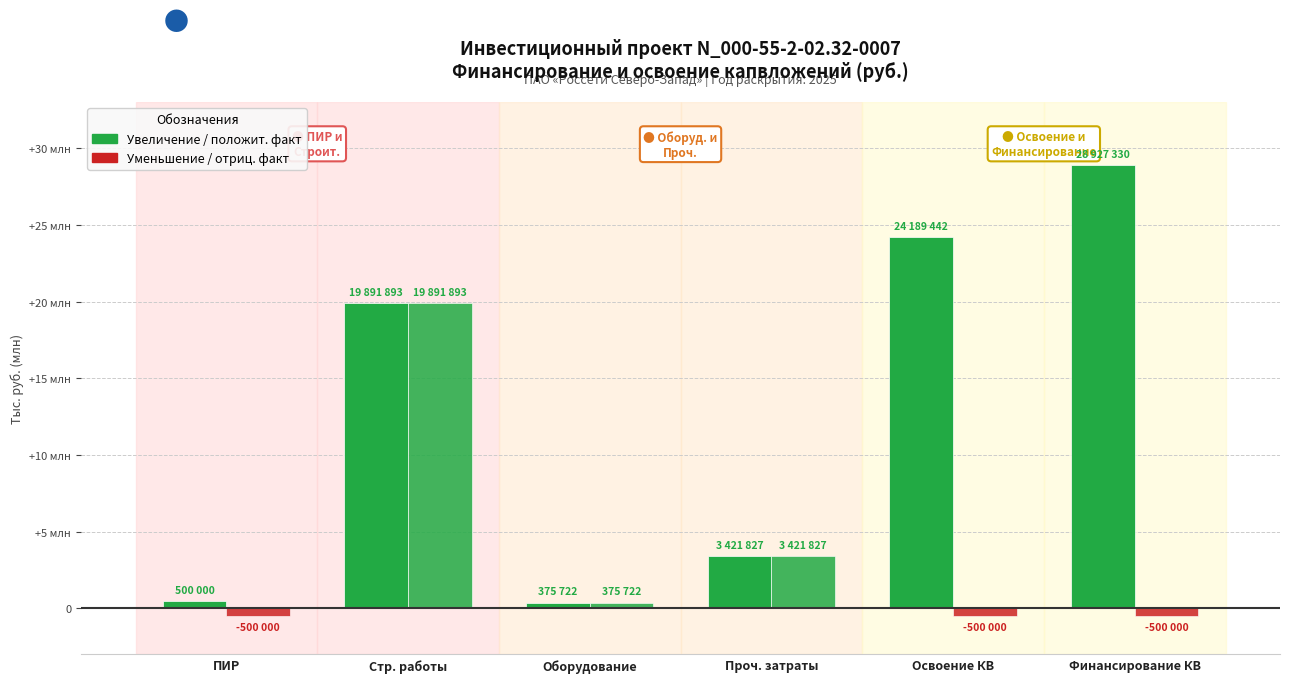

True or false: Plan_2027 has a value of 0 at 0.

True